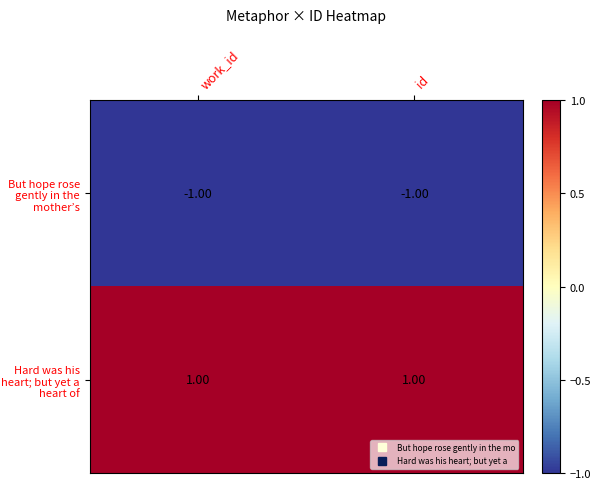

What is the maximum value shown in the chart?

1